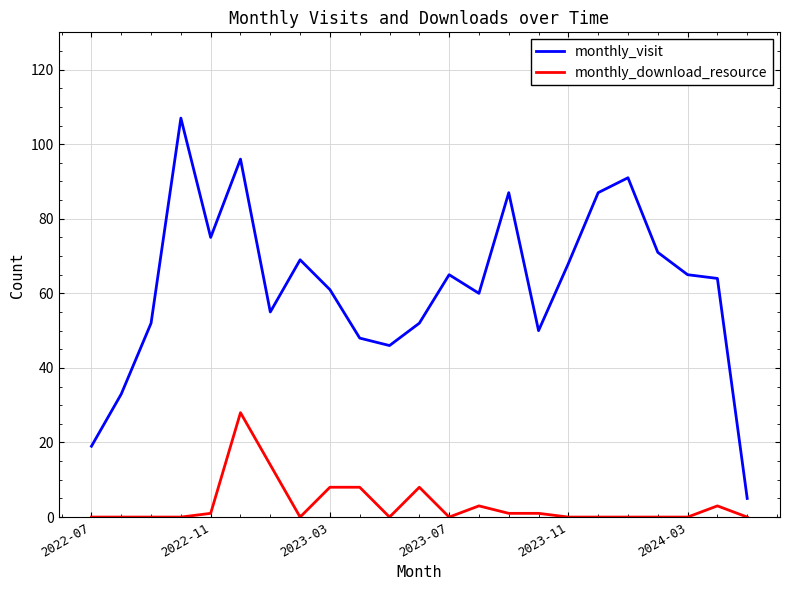

True or false: monthly_download_resource and monthly_visit intersect in this chart.

False